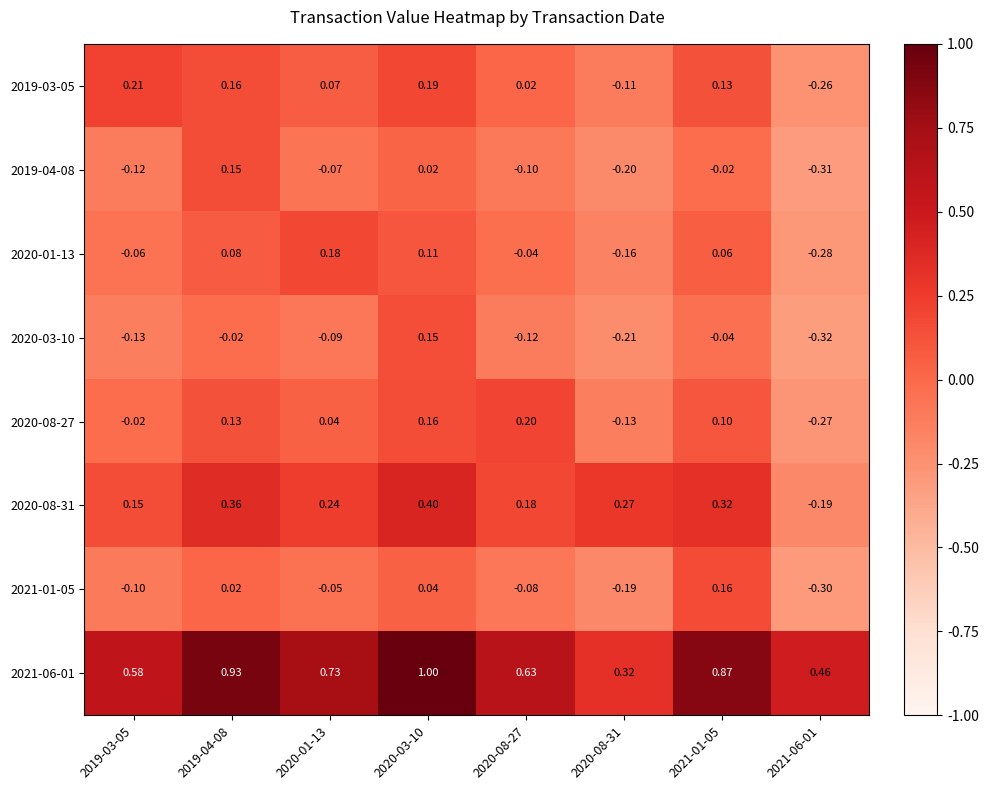

What is the difference between the highest and lowest values at 2021-06-01?

0.8